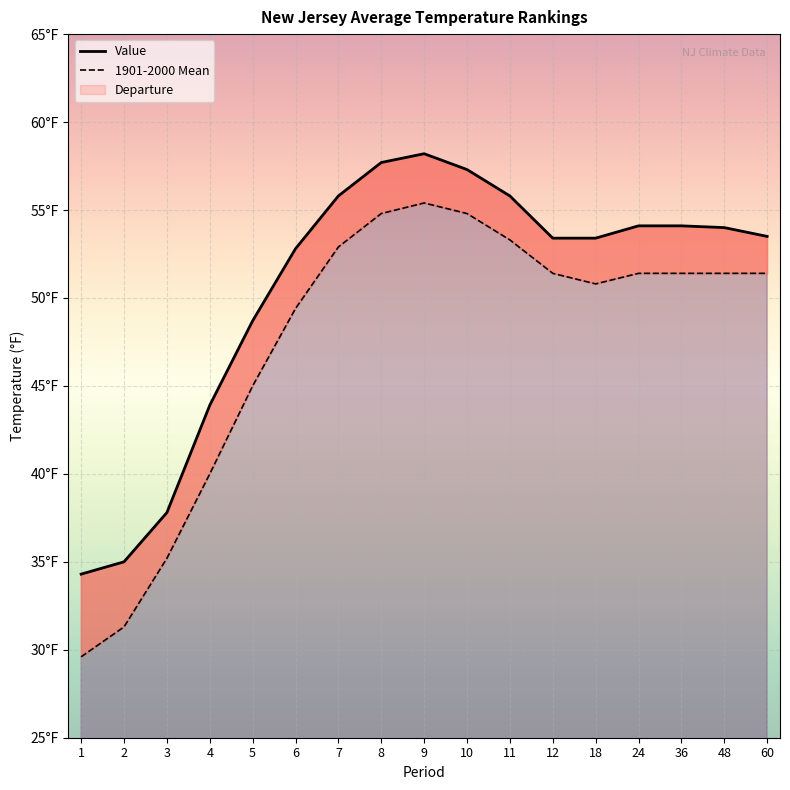

At which label does Value reach its peak?

9